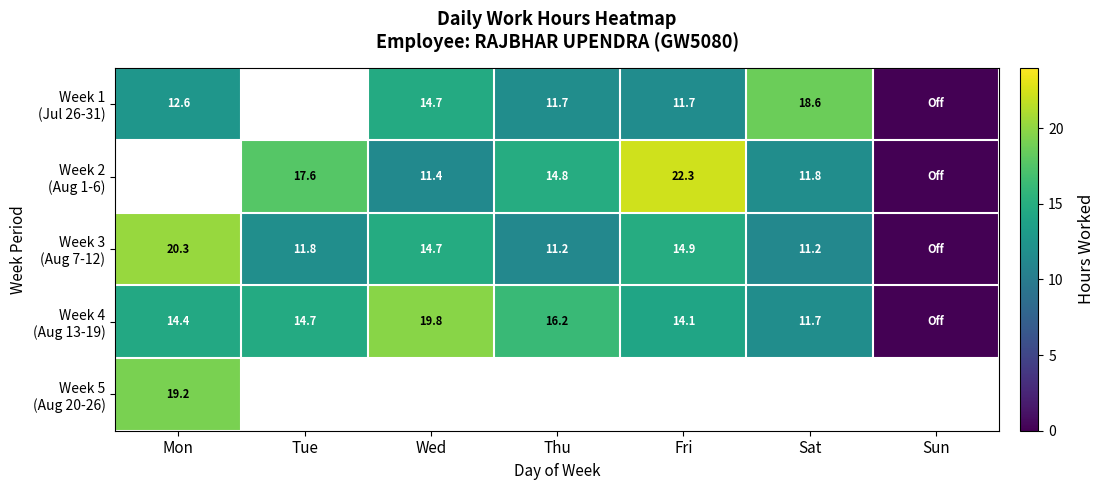

Rank the series at Thu from lowest to highest value.

Week 3 (Aug 7-12), Week 1 (Jul 26-31), Week 2 (Aug 1-6), Week 4 (Aug 13-19), Week 5 (Aug 20-26)